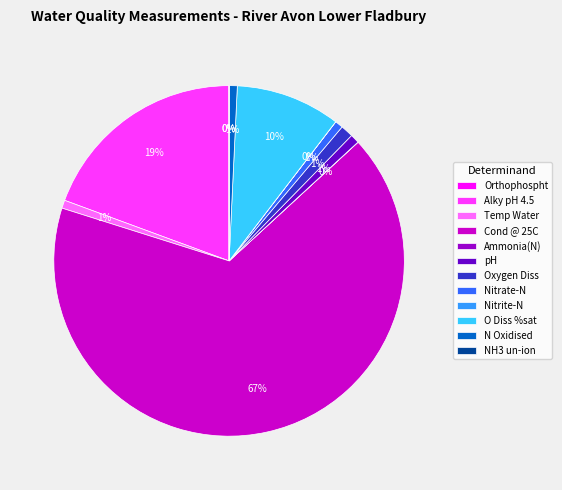

Combined, do Cond @ 25C and pH account for over 50%?

Yes